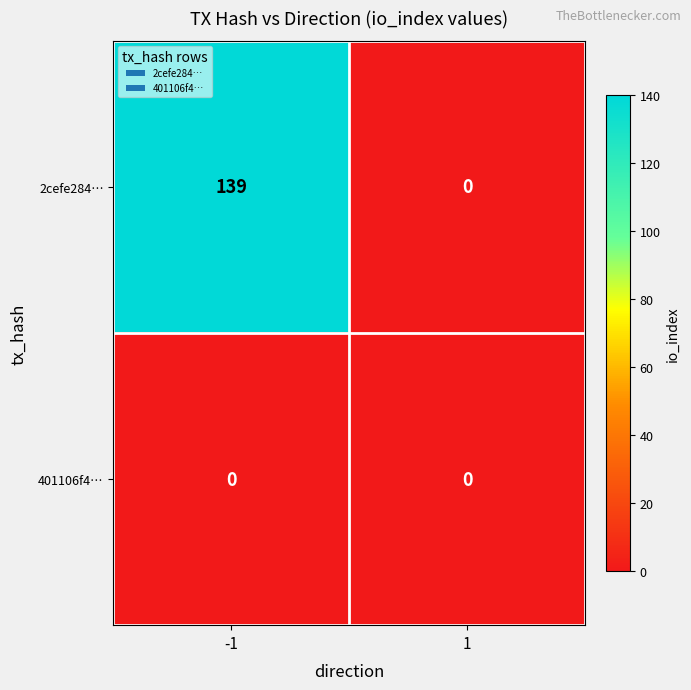

What value does the 2cefe284… series have at -1?

139